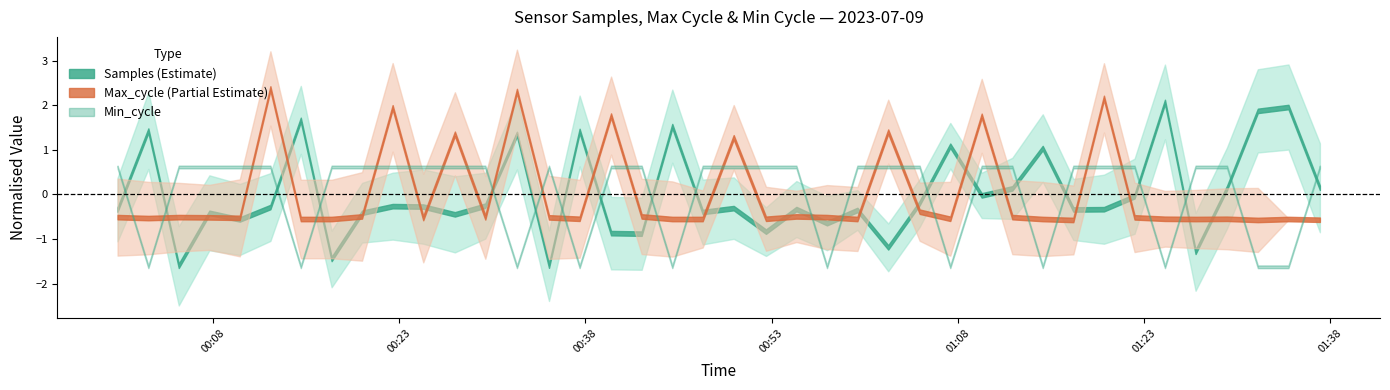

What are all the series names shown in the legend?

Samples, Max_cycle, Min_cycle